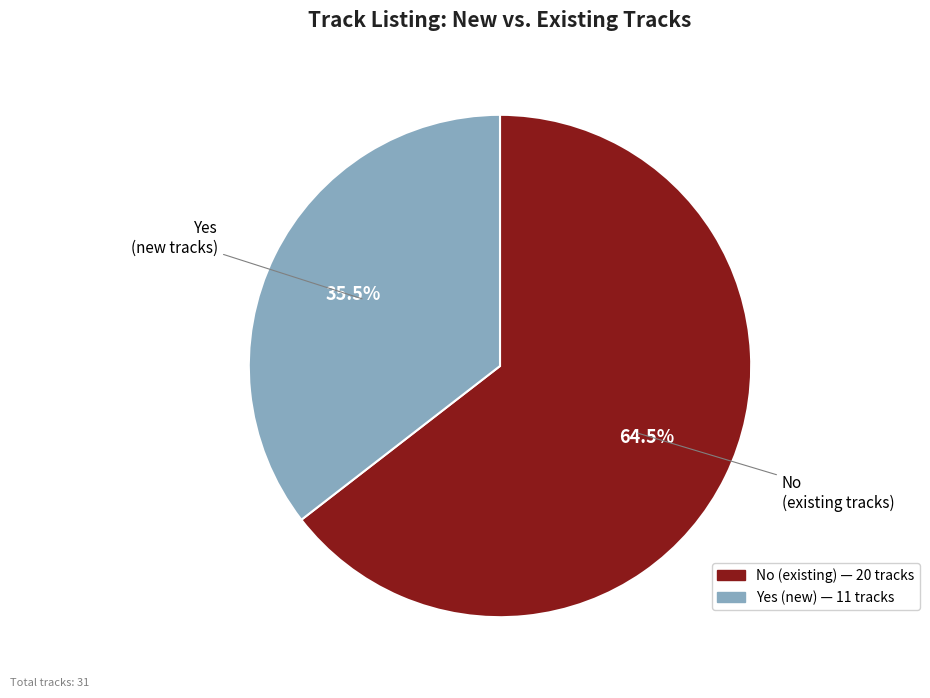

Approximately how many times larger is the value at Yes compared to No?

0.6